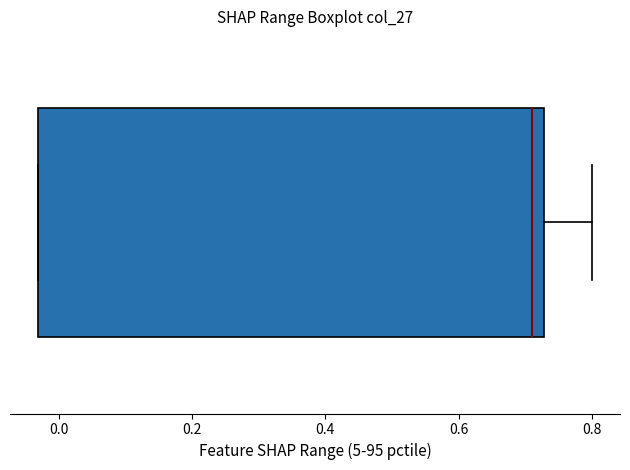

Read this box plot against the x-axis: the position of the median line, the range covered by the box, and the ends of both whiskers. The values are not printed on the chart, so give them approximately, as read against the axis.

median 0.70, box -0.04 to 0.72, whiskers -0.04 to 0.80